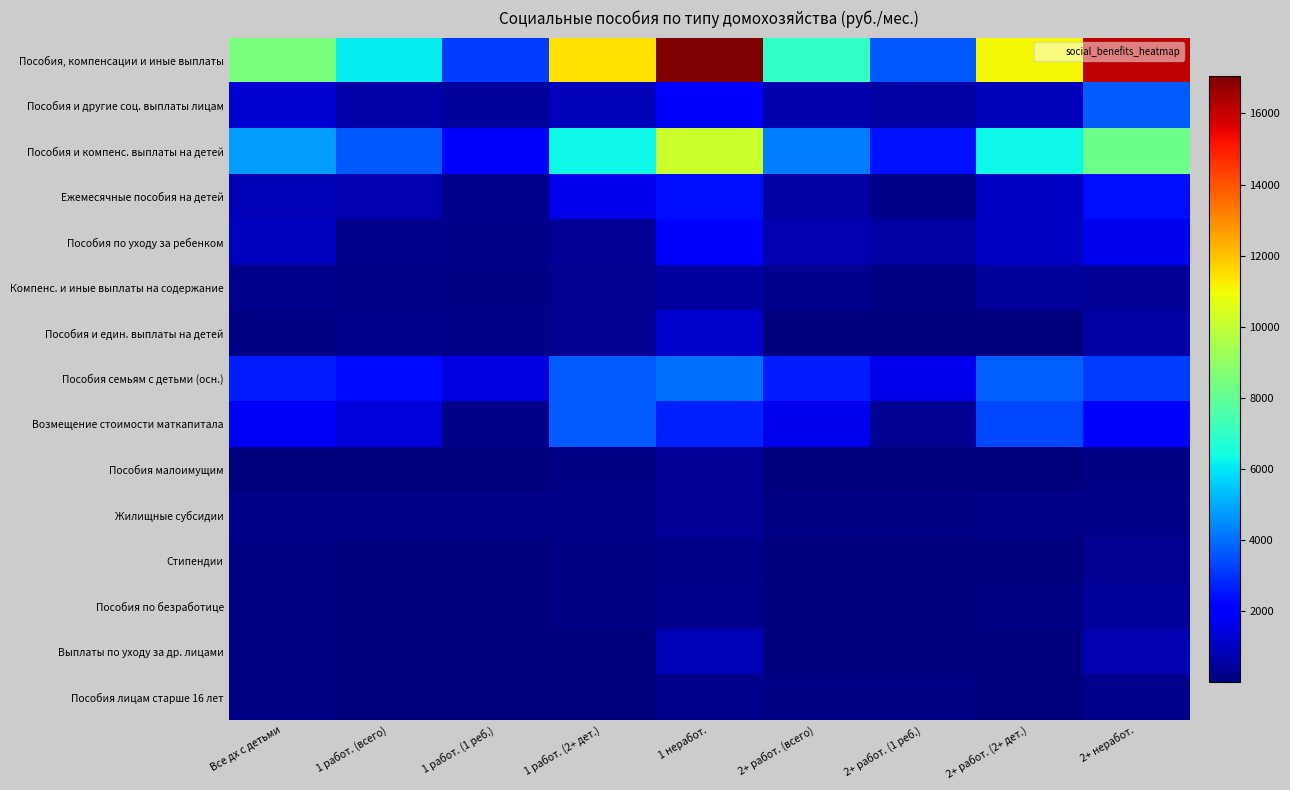

At how many categories does at least one series exceed 10377?

4